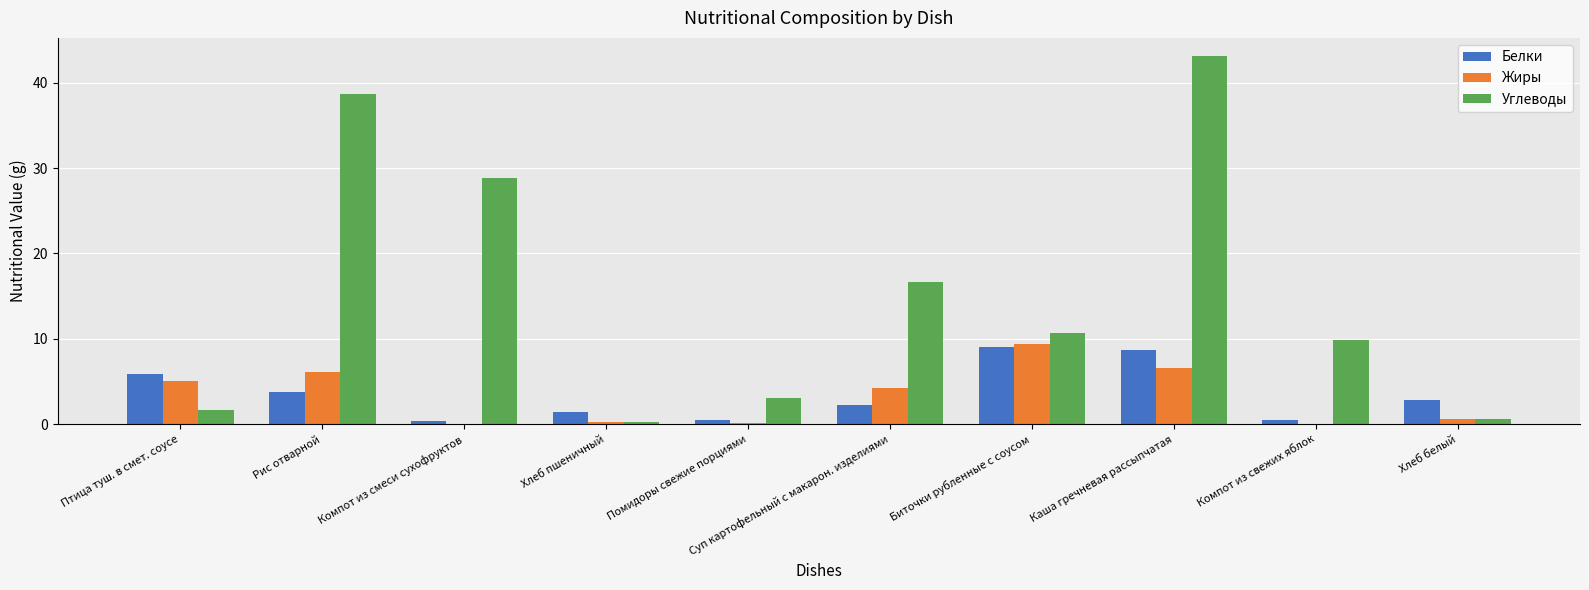

Which series changed the most between Биточки рубленные с соусом and Компот из свежих яблок?

Жиры